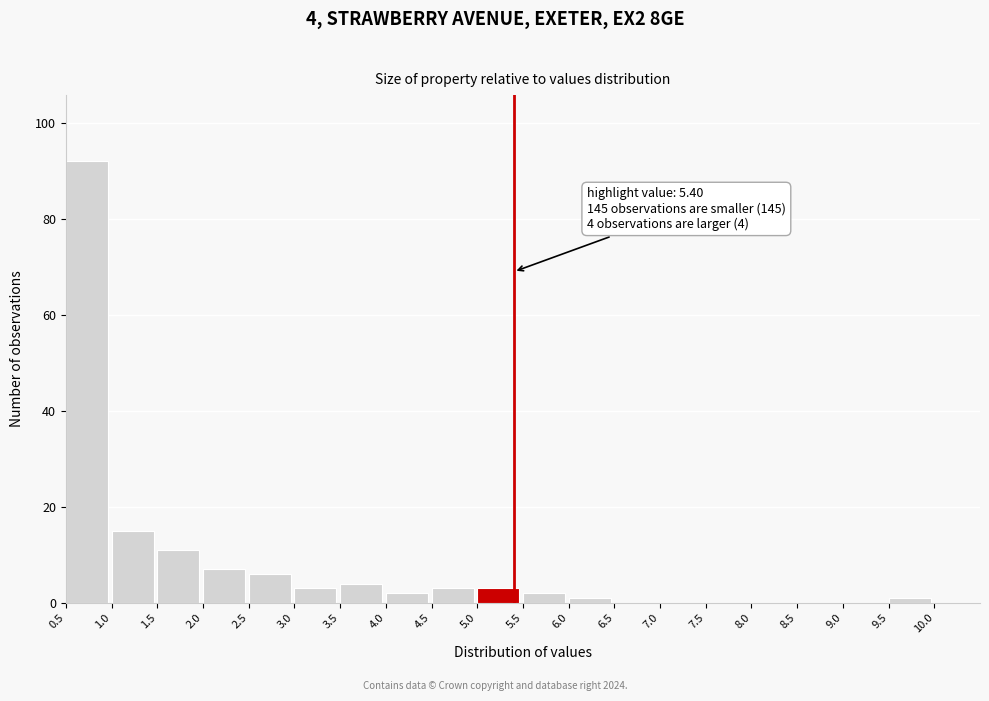

Over which range of the x-axis is the bar tallest?

0.5 to 1.0